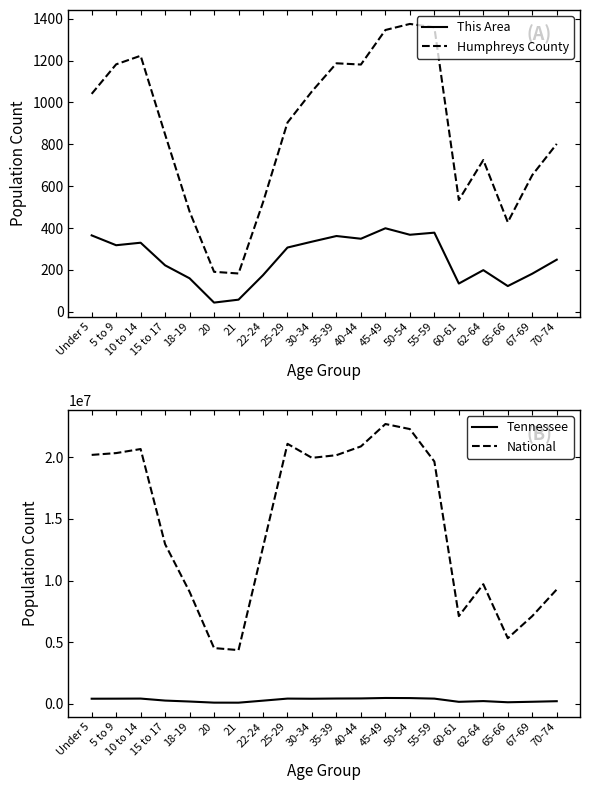

How many interior local peaks does the This Area series have?

5